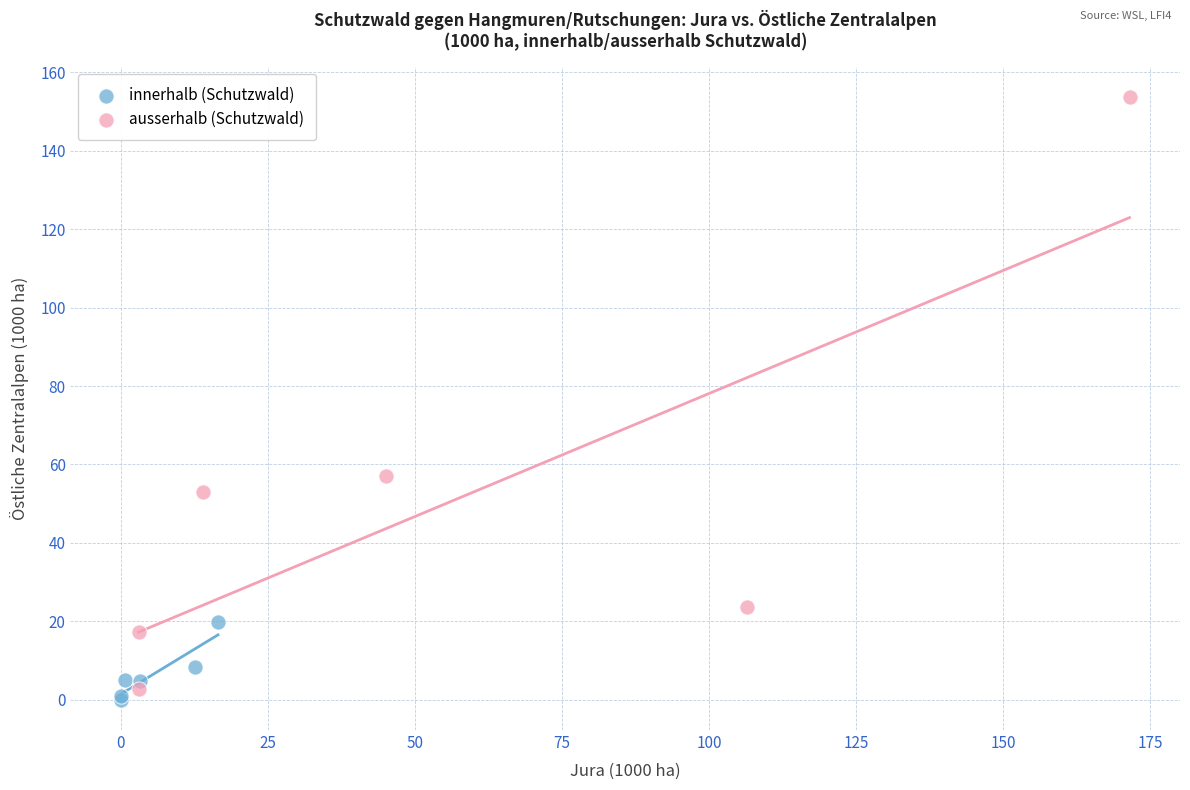

Which series has the widest spread of Y values?

ausserhalb (Schutzwald)